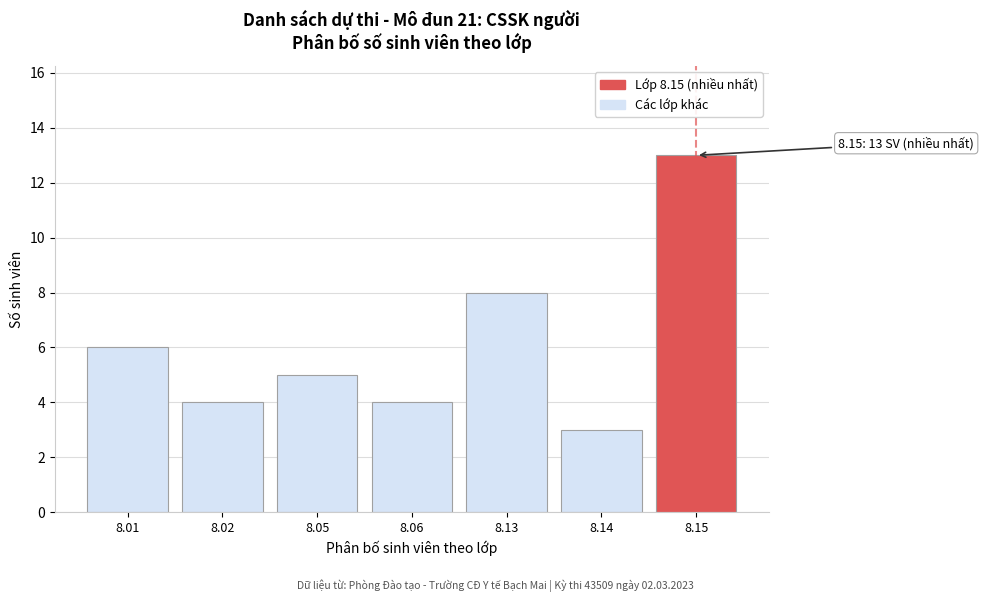

Reading right to left, list all the values displayed in this chart.

8.15=13	8.14=3	8.13=8	8.06=4	8.05=5	8.02=4	8.01=6